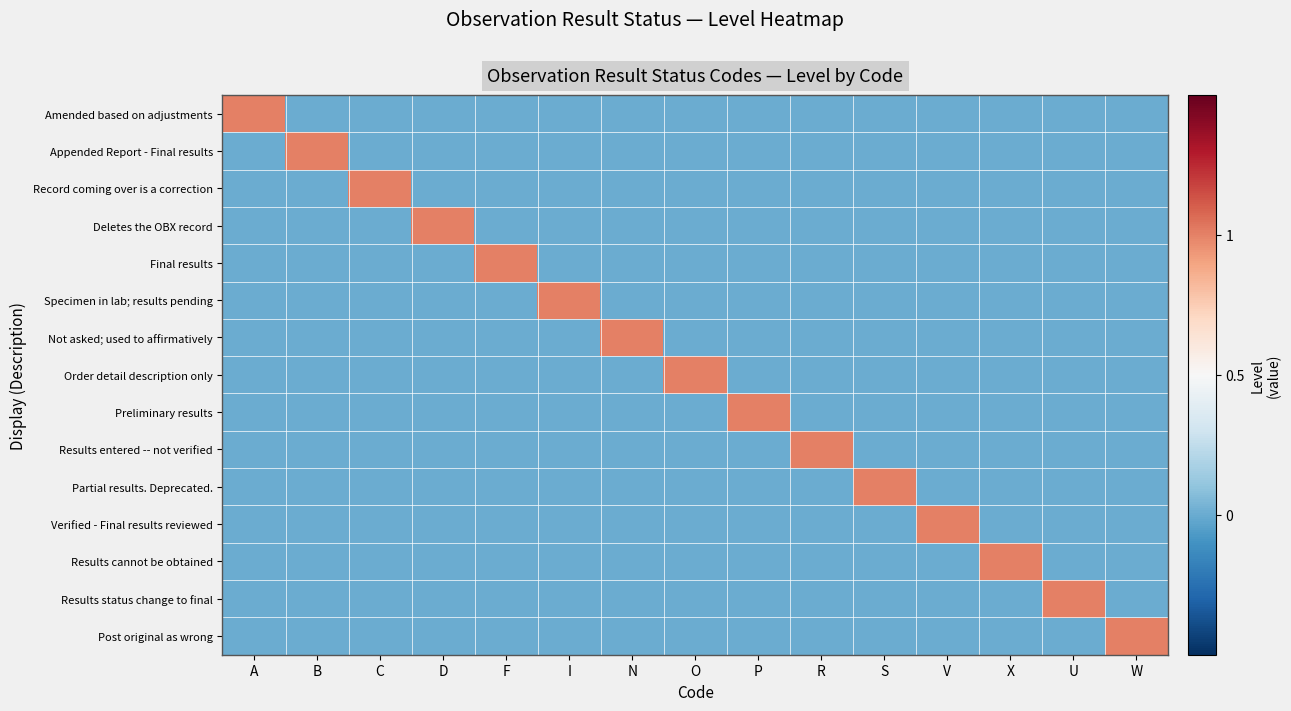

Which series has the largest total across all categories?

Amended based on adjustments